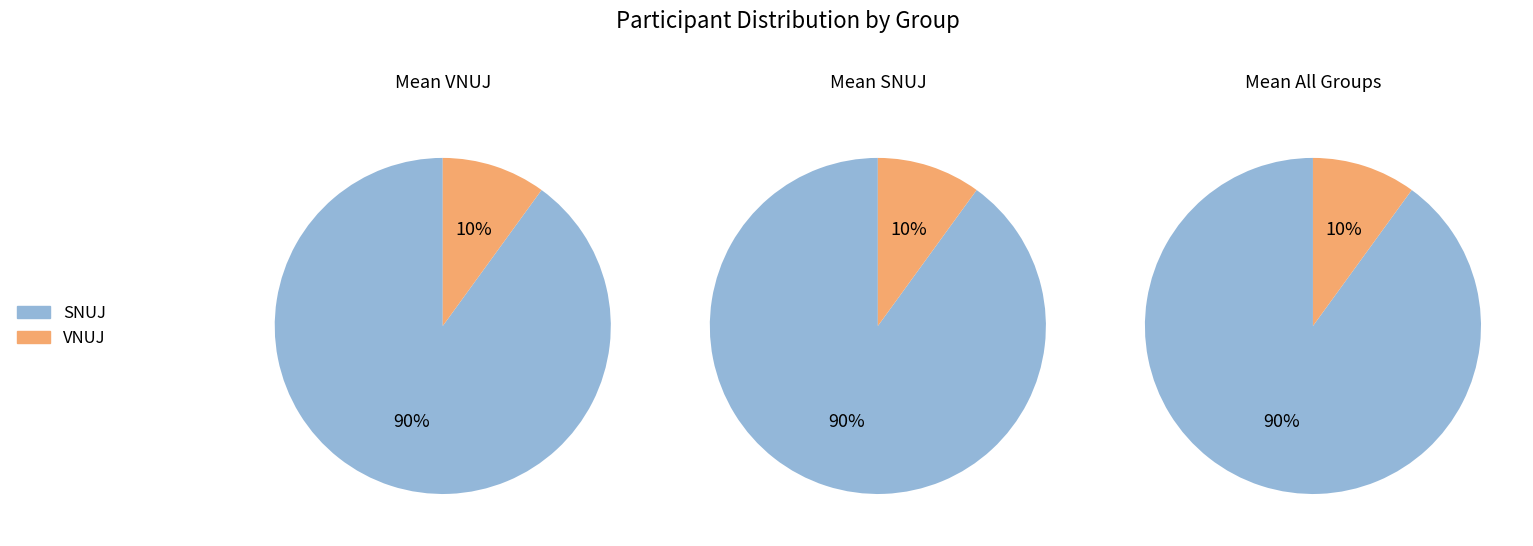

Is there a majority slice in this chart?

Yes